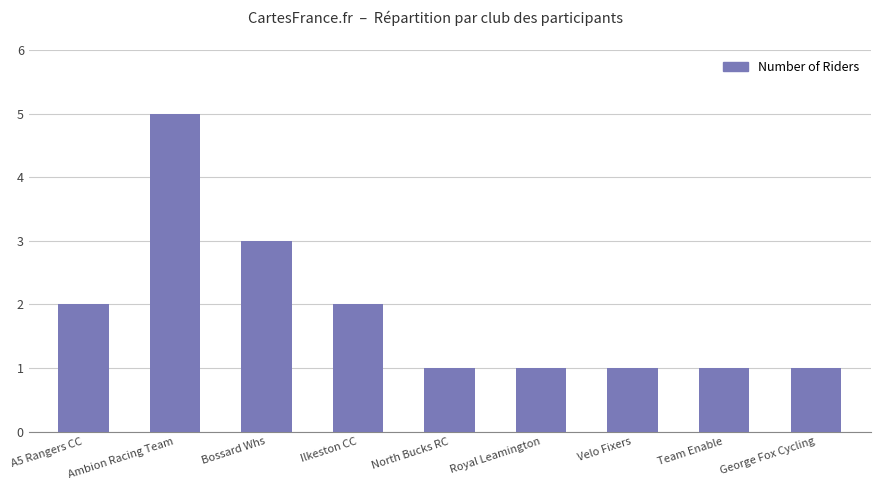

How many values are between 1 and 2?

7